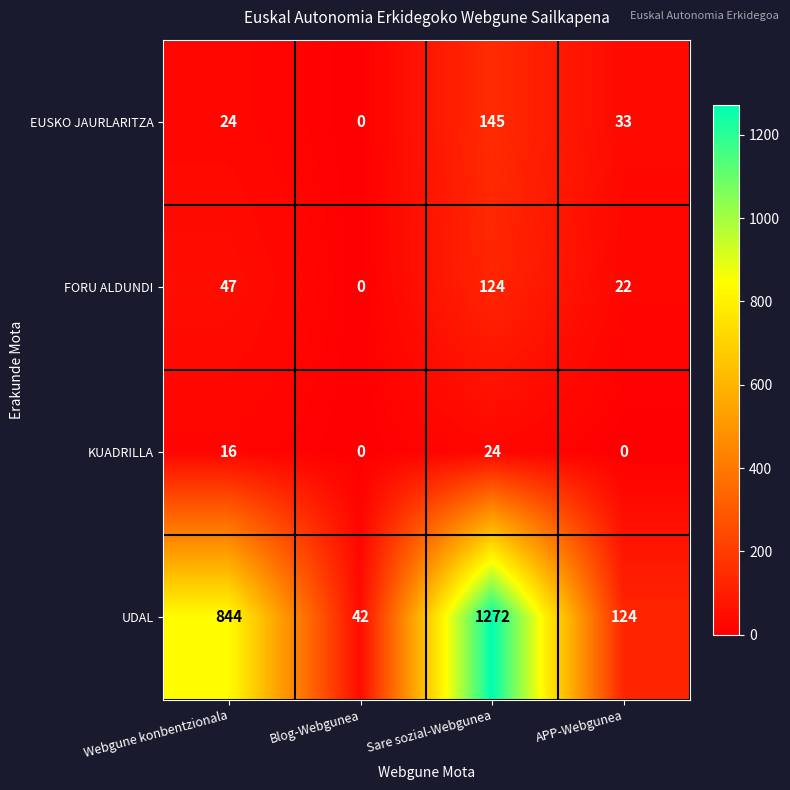

Where is KUADRILLA nearest to the value 12?

Webgune konbentzionala